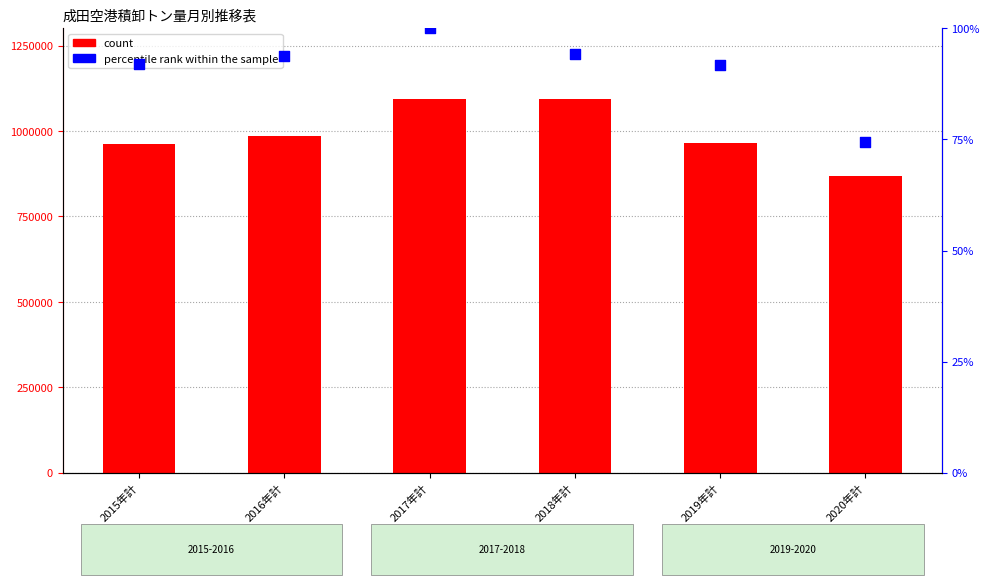

Is the value of count at 2019年計 greater than the value of percentile rank within the sample at 2020年計?

Yes